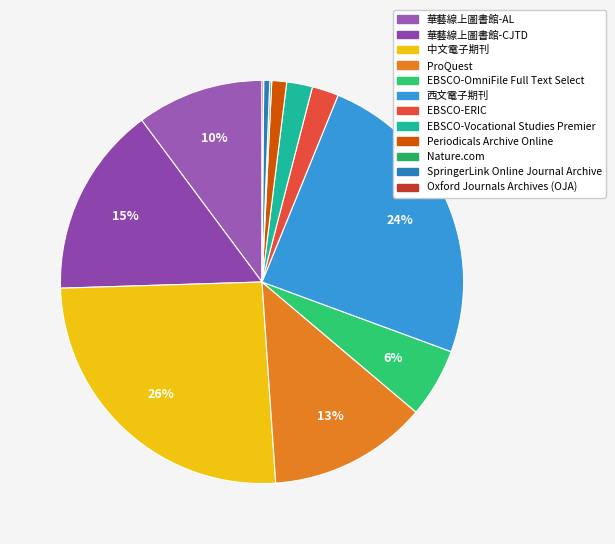

To the nearest percent, what is the combined percentage of Oxford Journals Archives (OJA) and 華藝線上圖書館-AL?

10%